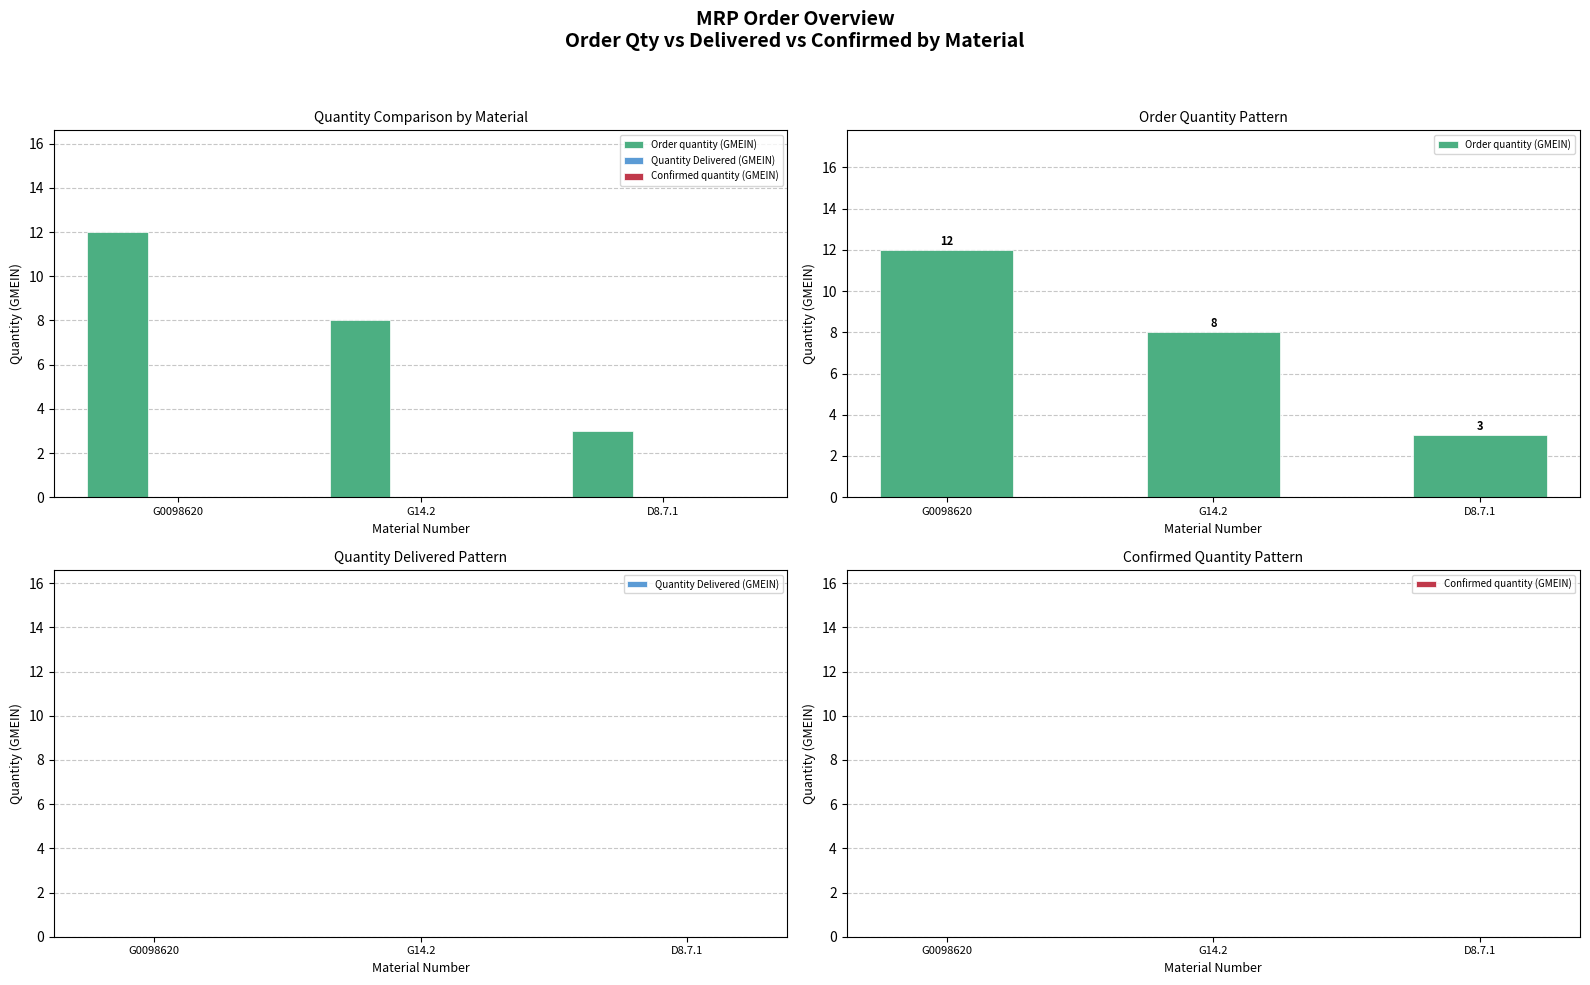

Reading right to left, transcribe all the data shown in this chart.

Order quantity (GMEIN): 3	8	12
Quantity Delivered (GMEIN): 0	0	0
Confirmed quantity (GMEIN): 0	0	0